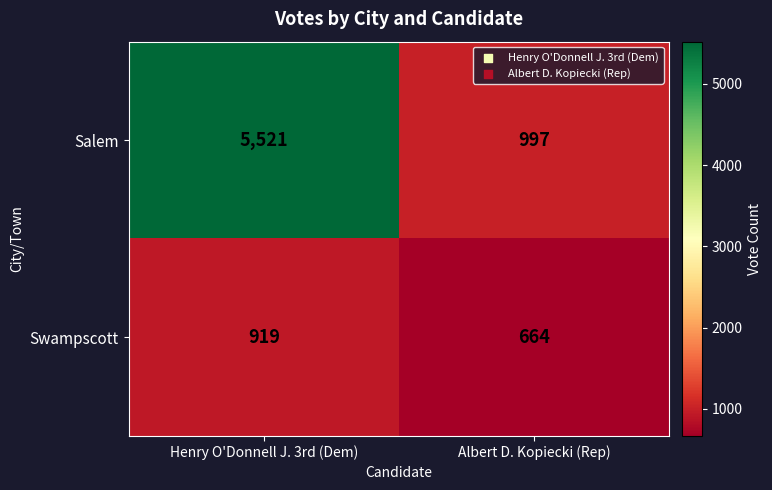

The Salem series shows 5521 at Henry O'Donnell J. 3rd (Dem). True or false?

True